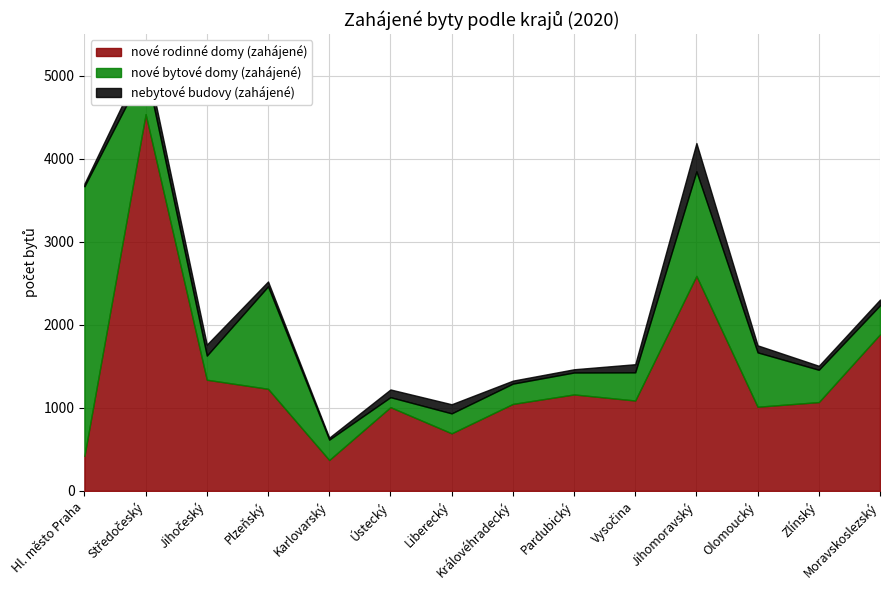

True or false: nebytové budovy (zahájené) has more than 0 points higher than both neighbors.

True